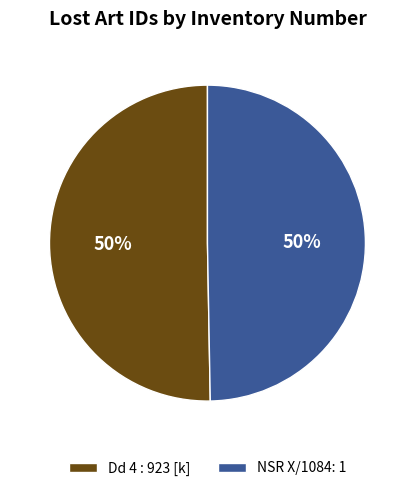

To the nearest percent, what is the combined percentage of NSR X/1084: 1 and Dd 4 : 923 [k]?

100%